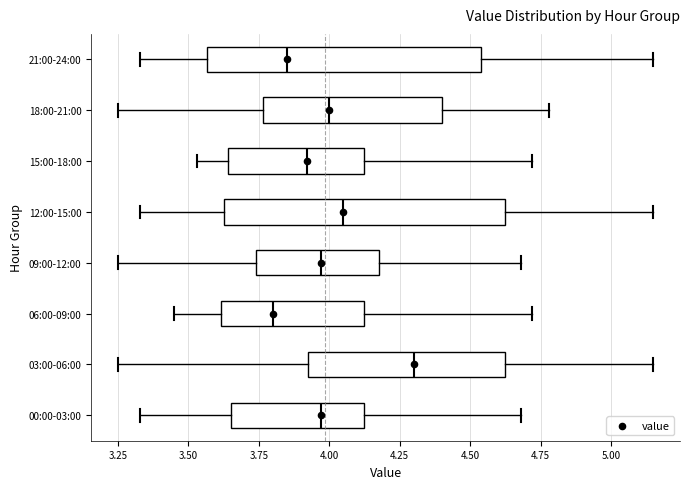

Reading bottom to top, read every box against the x-axis: the position of its median line, the range the box covers, and the ends of its whiskers. The values are not printed on the chart, so give them approximately, as read against the axis.

00:00-03:00: median 3.95, box 3.65 to 4.15, whiskers 3.35 to 4.70
03:00-06:00: median 4.30, box 3.95 to 4.65, whiskers 3.25 to 5.15
06:00-09:00: median 3.80, box 3.60 to 4.15, whiskers 3.45 to 4.70
09:00-12:00: median 3.95, box 3.75 to 4.20, whiskers 3.25 to 4.70
12:00-15:00: median 4.05, box 3.65 to 4.65, whiskers 3.35 to 5.15
15:00-18:00: median 3.90, box 3.65 to 4.15, whiskers 3.55 to 4.70
18:00-21:00: median 4.00, box 3.75 to 4.40, whiskers 3.25 to 4.80
21:00-24:00: median 3.85, box 3.55 to 4.55, whiskers 3.35 to 5.15